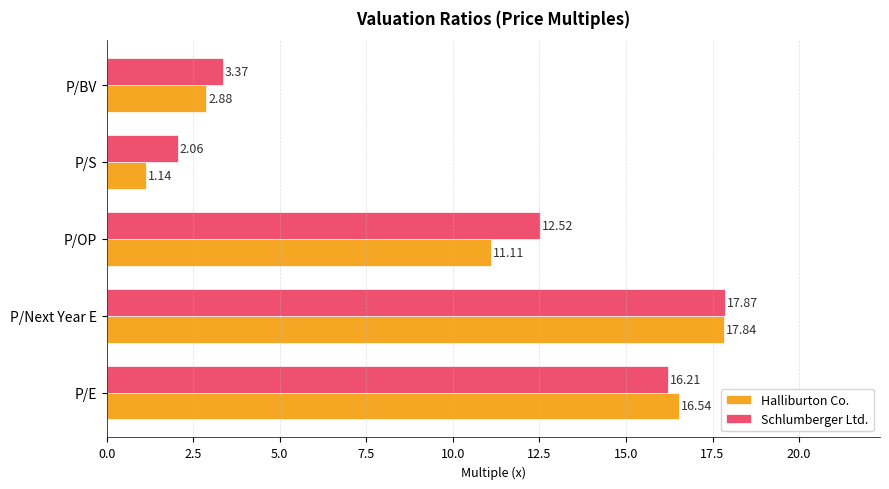

Which series has the largest total across all categories?

Schlumberger Ltd.